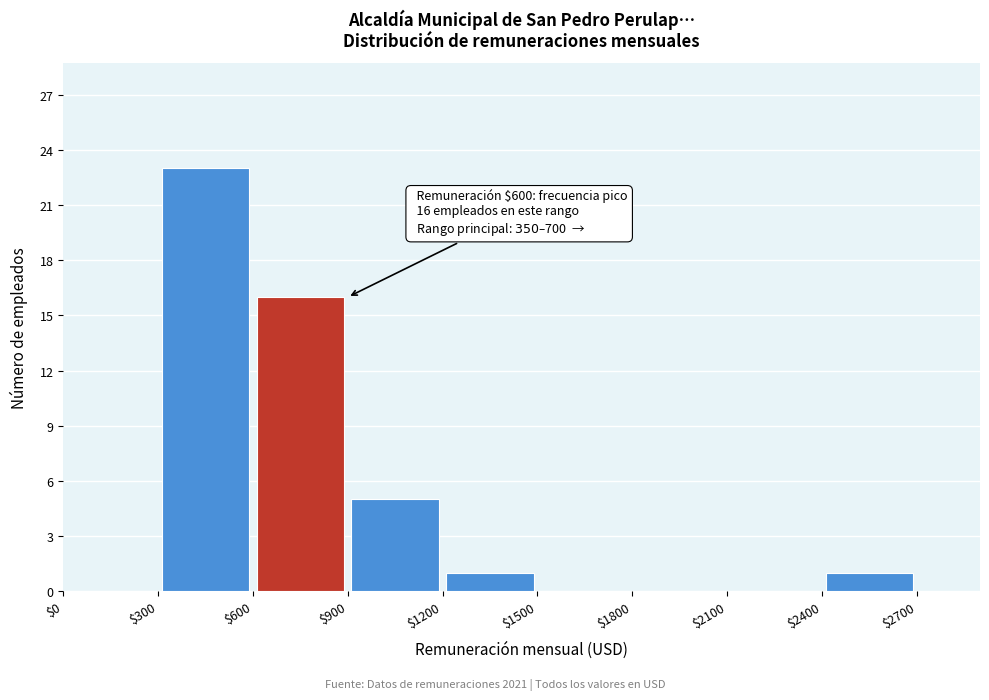

Which range on the x-axis has the tallest bar?

$300 to $600